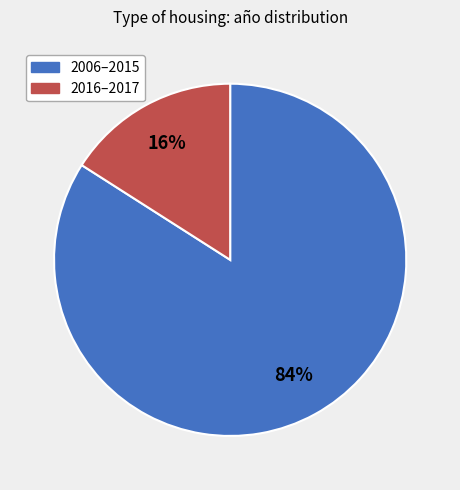

Does any single category account for the majority?

Yes